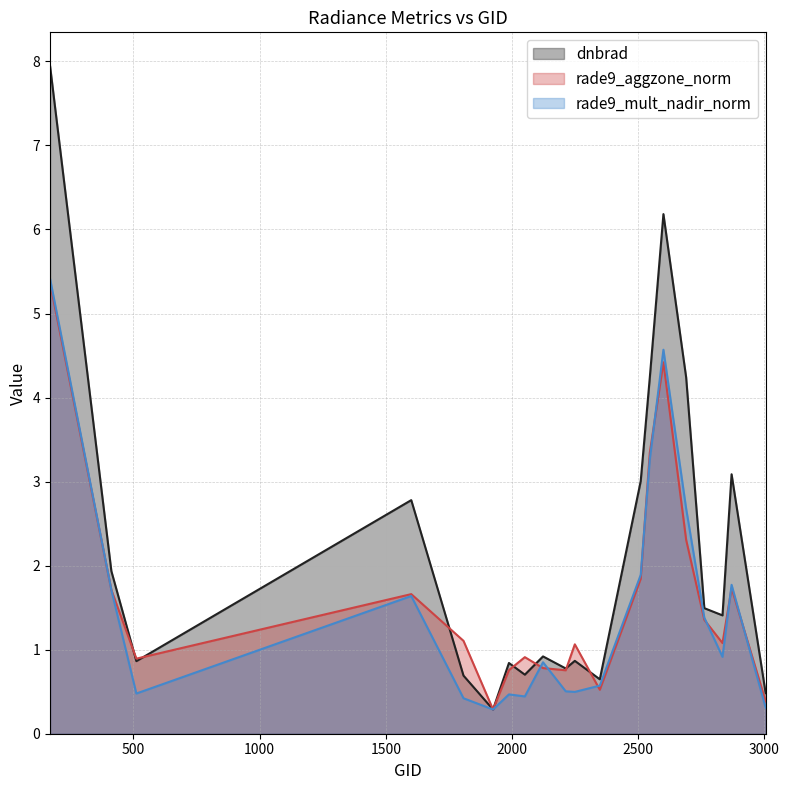

Which series changed the most between 1925 and 2834?

dnbrad